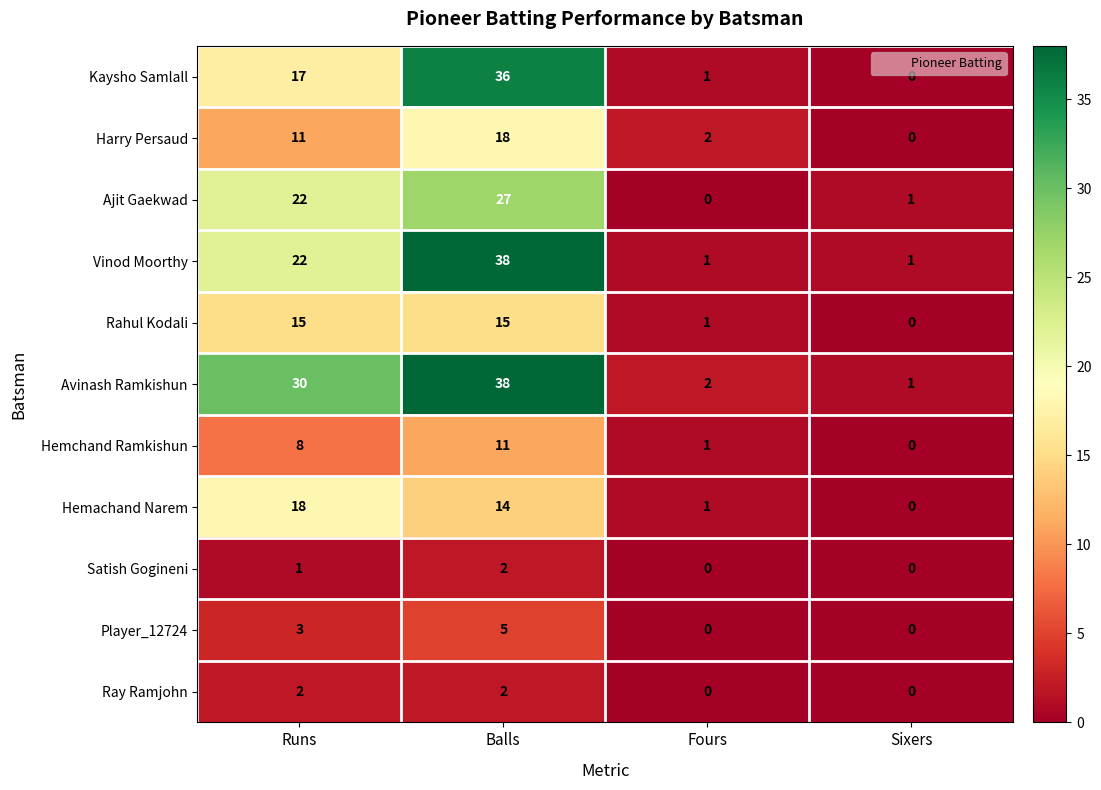

At which category is the sum across all series the highest?

Balls